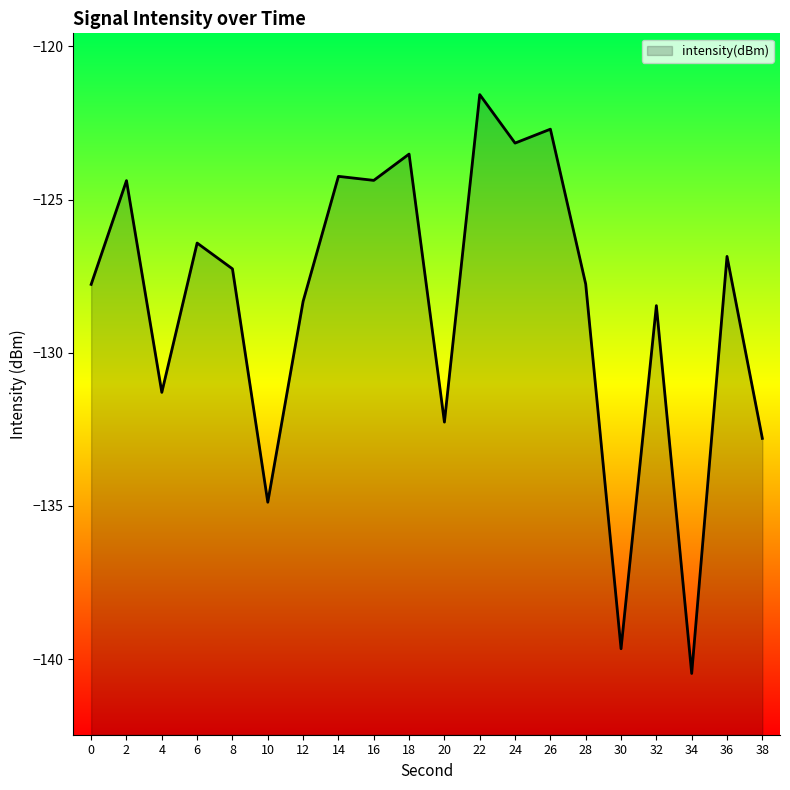

The chart shows a value of -75.3 at 18. True or false?

False